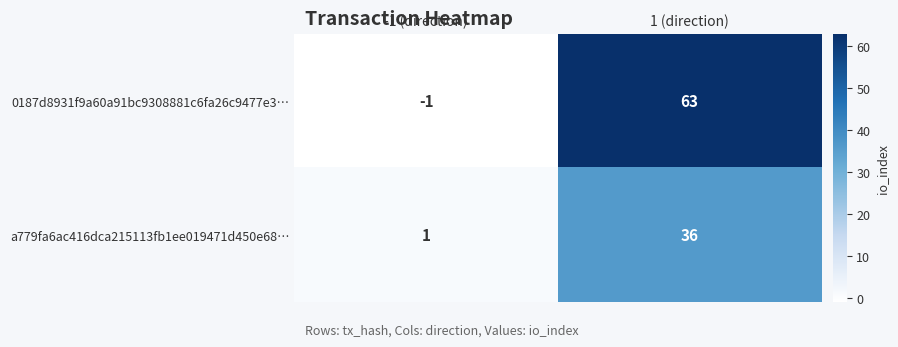

At how many categories does at least one series exceed 35?

1